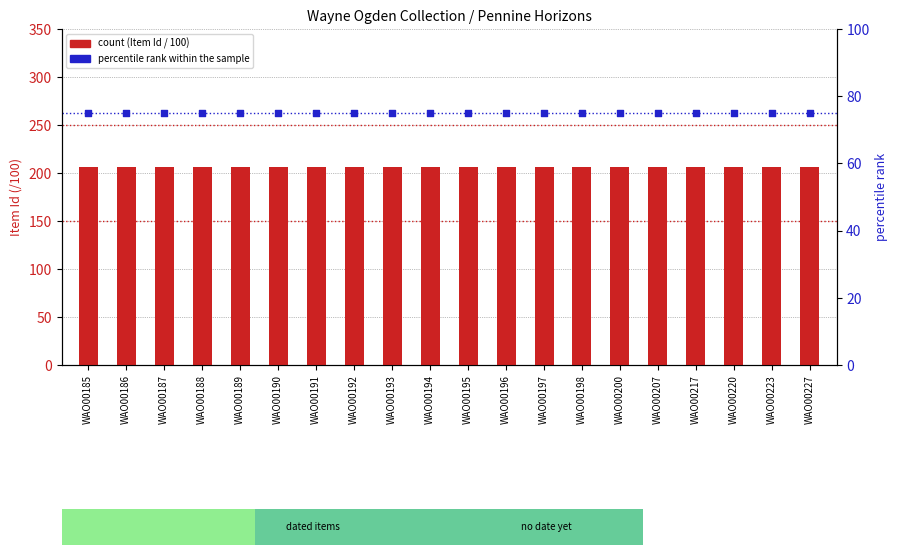

At which category is the sum across all series the highest?

WAO00227